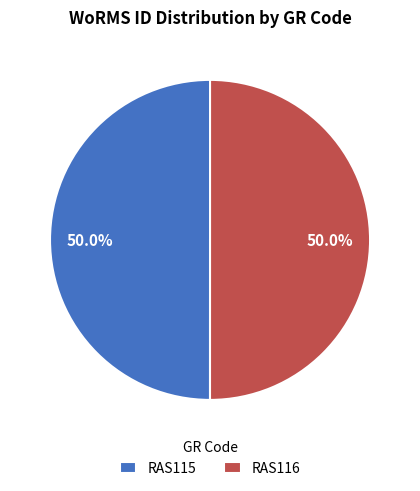

Do RAS116 and RAS115 together represent more than half of the pie?

Yes